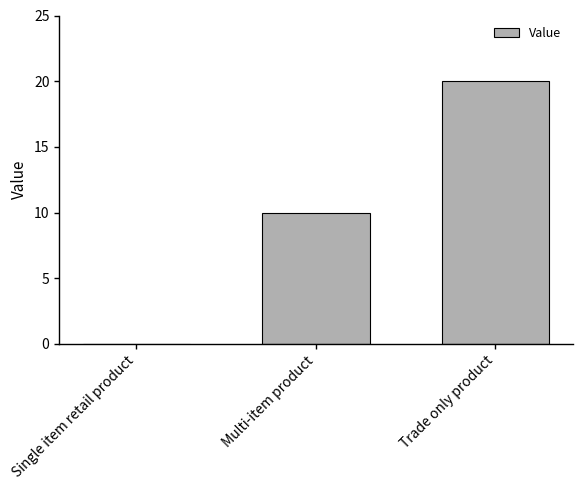

The value at Single item retail product is 0. True or false?

True